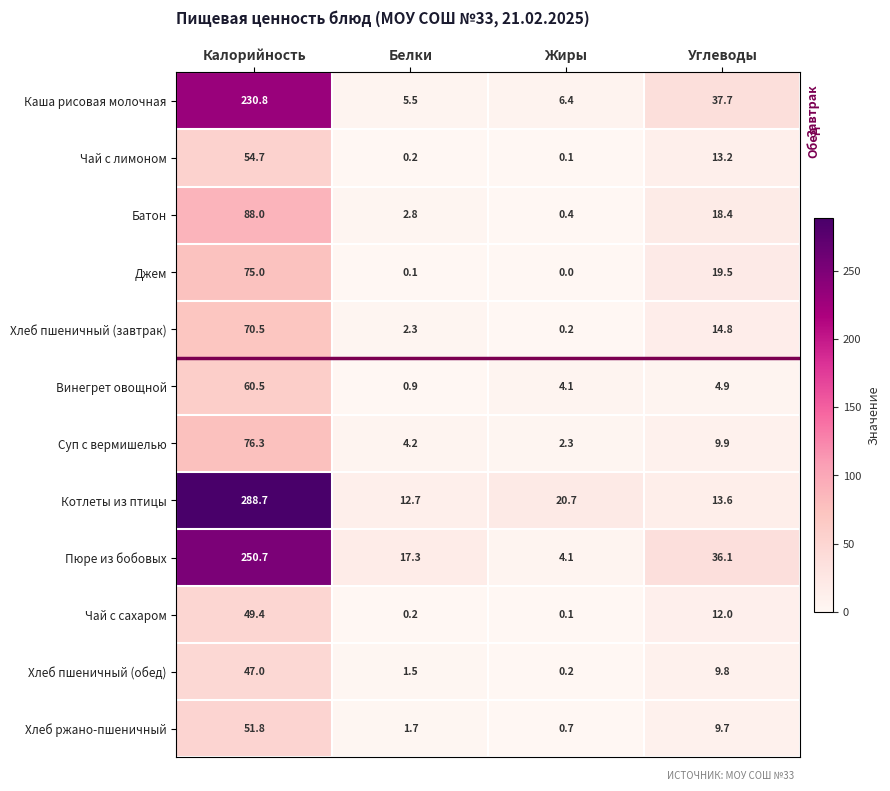

Which label corresponds to the largest value in the chart?

Калорийность